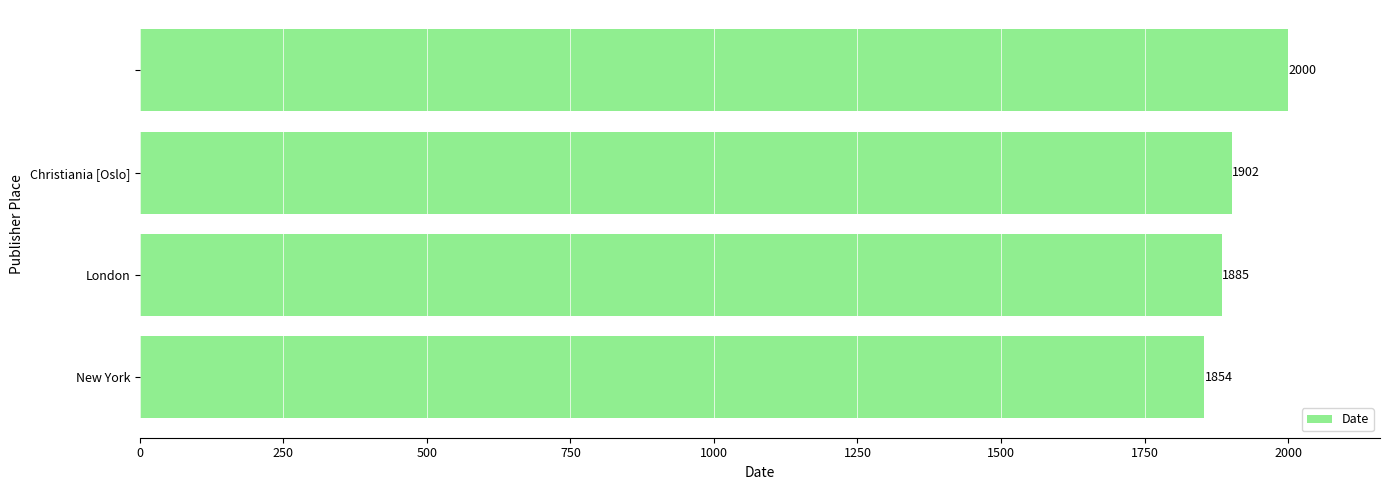

What is the difference between the second highest and second lowest values?

17